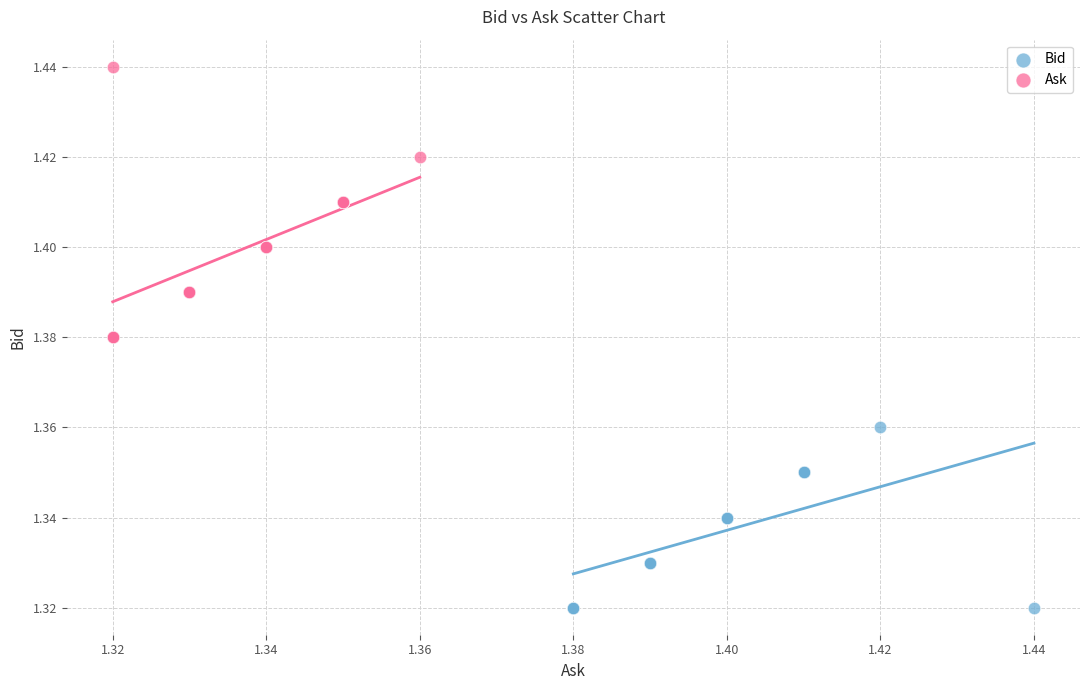

Which series reaches the maximum Y coordinate?

Ask